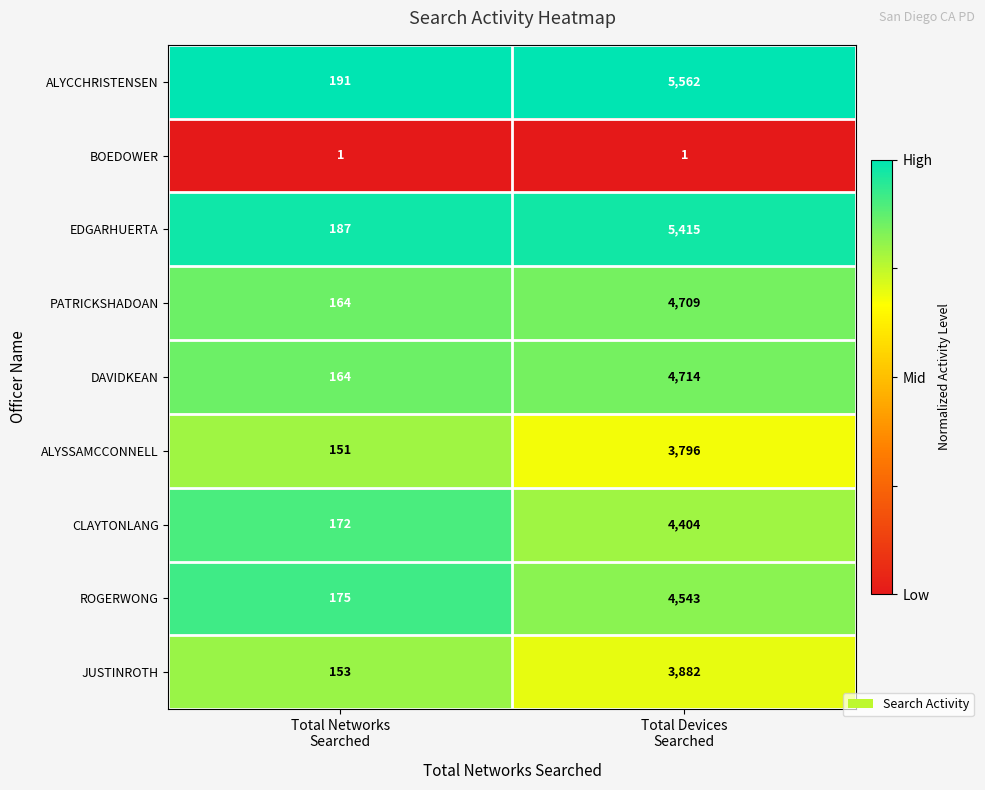

Rank the series by their maximum value, from highest to lowest.

ALYCCHRISTENSEN, EDGARHUERTA, DAVIDKEAN, PATRICKSHADOAN, ROGERWONG, CLAYTONLANG, JUSTINROTH, ALYSSAMCCONNELL, BOEDOWER